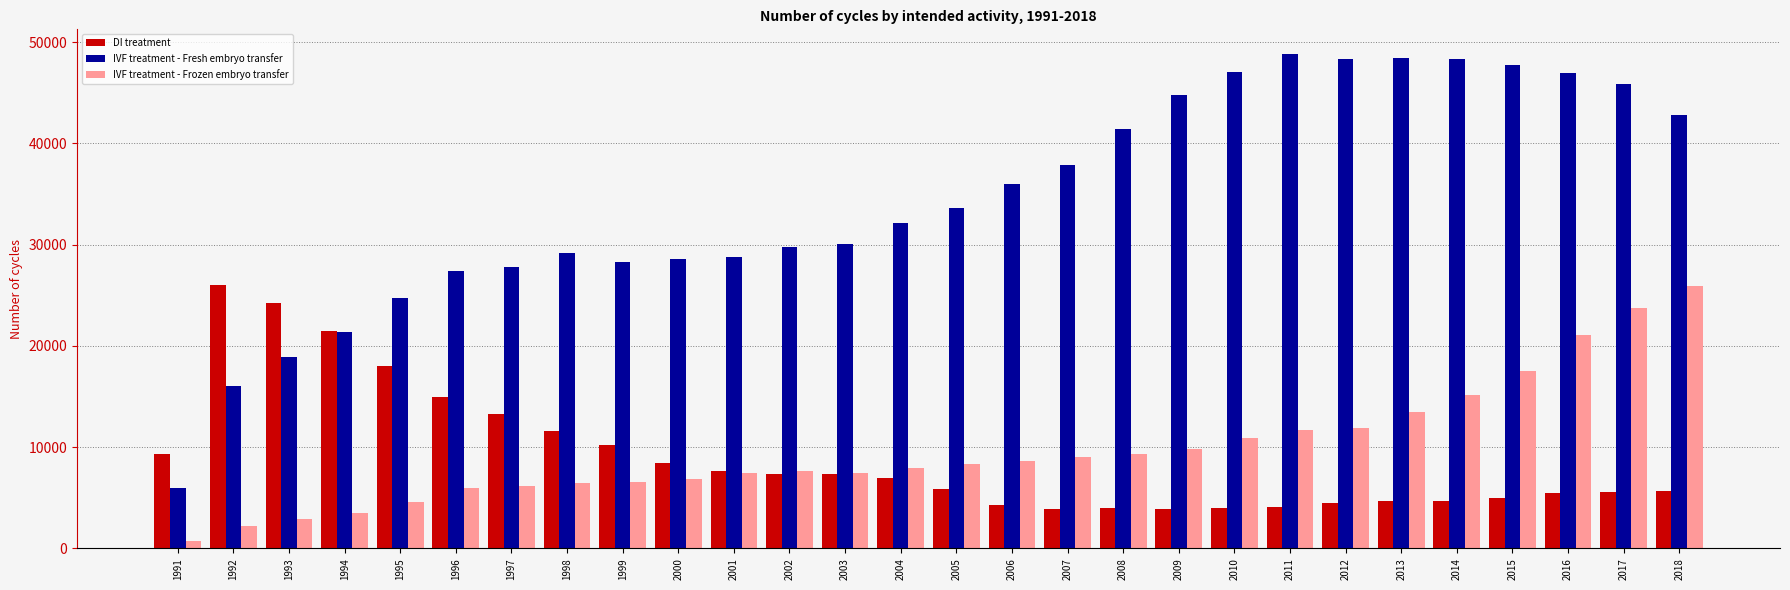

What is the spread (max minus min) of values at 1994?

17968